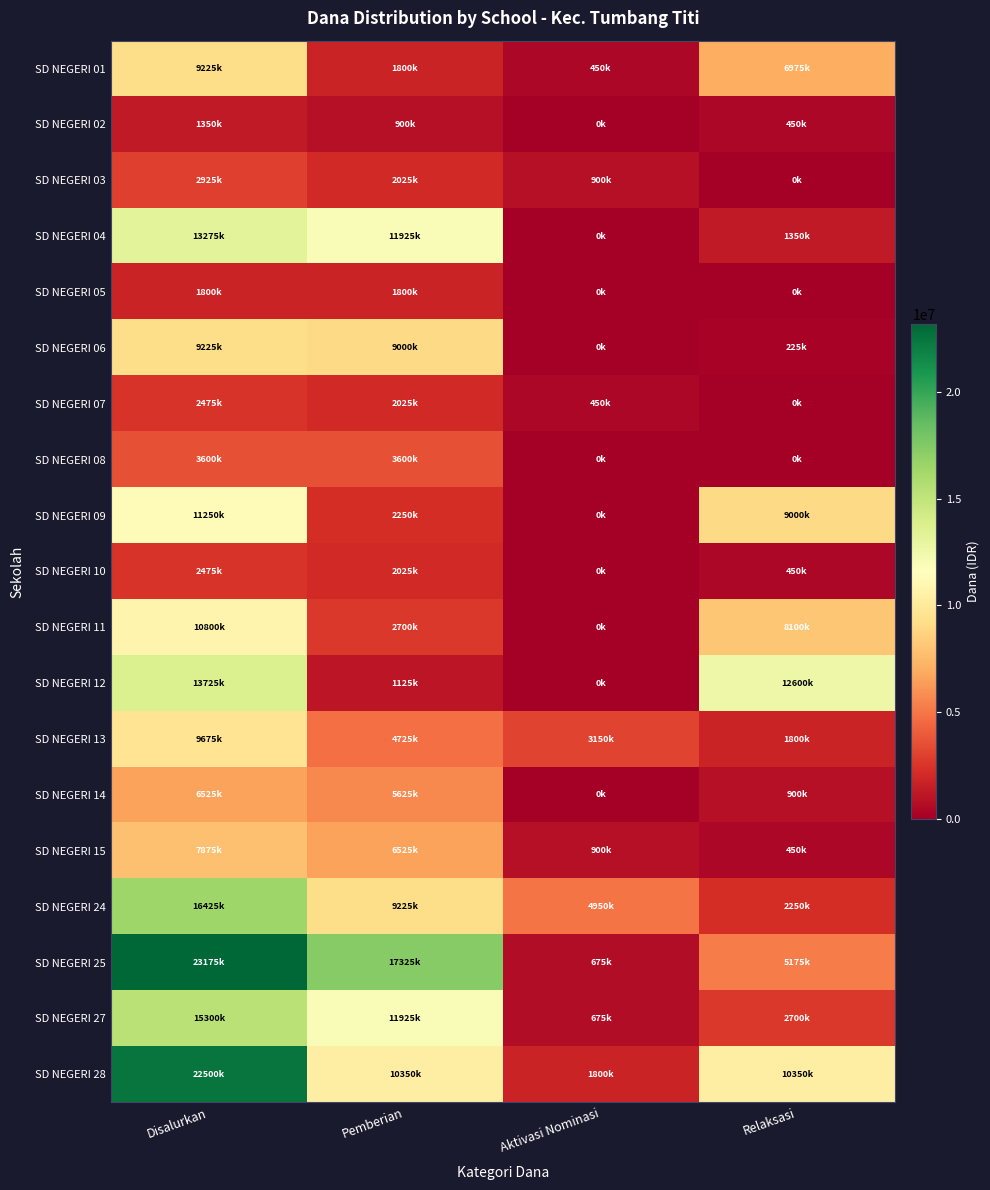

Reading left to right, list all the values displayed in this chart.

SD NEGERI 01: Disalurkan=9225000	Pemberian=1800000	Aktivasi Nominasi=450000	Relaksasi=6975000
SD NEGERI 02: Disalurkan=1350000	Pemberian=900000	Aktivasi Nominasi=0	Relaksasi=450000
SD NEGERI 03: Disalurkan=2925000	Pemberian=2025000	Aktivasi Nominasi=900000	Relaksasi=0
SD NEGERI 04: Disalurkan=13275000	Pemberian=11925000	Aktivasi Nominasi=0	Relaksasi=1350000
SD NEGERI 05: Disalurkan=1800000	Pemberian=1800000	Aktivasi Nominasi=0	Relaksasi=0
SD NEGERI 06: Disalurkan=9225000	Pemberian=9000000	Aktivasi Nominasi=0	Relaksasi=225000
SD NEGERI 07: Disalurkan=2475000	Pemberian=2025000	Aktivasi Nominasi=450000	Relaksasi=0
SD NEGERI 08: Disalurkan=3600000	Pemberian=3600000	Aktivasi Nominasi=0	Relaksasi=0
SD NEGERI 09: Disalurkan=11250000	Pemberian=2250000	Aktivasi Nominasi=0	Relaksasi=9000000
SD NEGERI 10: Disalurkan=2475000	Pemberian=2025000	Aktivasi Nominasi=0	Relaksasi=450000
SD NEGERI 11: Disalurkan=10800000	Pemberian=2700000	Aktivasi Nominasi=0	Relaksasi=8100000
SD NEGERI 12: Disalurkan=13725000	Pemberian=1125000	Aktivasi Nominasi=0	Relaksasi=12600000
SD NEGERI 13: Disalurkan=9675000	Pemberian=4725000	Aktivasi Nominasi=3150000	Relaksasi=1800000
SD NEGERI 14: Disalurkan=6525000	Pemberian=5625000	Aktivasi Nominasi=0	Relaksasi=900000
SD NEGERI 15: Disalurkan=7875000	Pemberian=6525000	Aktivasi Nominasi=900000	Relaksasi=450000
SD NEGERI 24: Disalurkan=16425000	Pemberian=9225000	Aktivasi Nominasi=4950000	Relaksasi=2250000
SD NEGERI 25: Disalurkan=23175000	Pemberian=17325000	Aktivasi Nominasi=675000	Relaksasi=5175000
SD NEGERI 27: Disalurkan=15300000	Pemberian=11925000	Aktivasi Nominasi=675000	Relaksasi=2700000
SD NEGERI 28: Disalurkan=22500000	Pemberian=10350000	Aktivasi Nominasi=1800000	Relaksasi=10350000